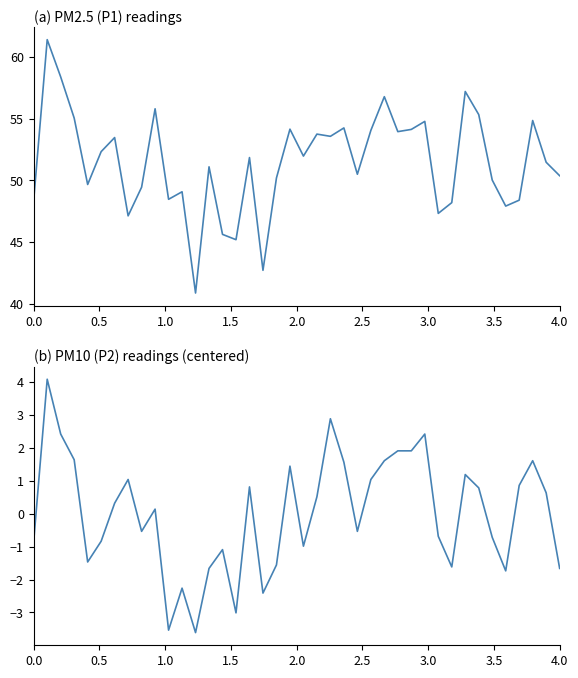

Reading left to right, extract all data points from this chart.

P1: 48.4	61.4	58.4	55.0	49.7	52.3	53.5	47.1	49.5	55.8	48.5	49.1	40.9	51.1	45.6	45.2	51.9	42.7	50.2	54.1	52.0	53.8	53.6	54.2	50.5	54.0	56.8	54.0	54.1	54.8	47.3	48.2	57.2	55.3	50.0	47.9	48.4	54.9	51.5	50.4
P2: -0.8	4.1	2.4	1.6	-1.5	-0.8	0.3	1.0	-0.5	0.1	-3.5	-2.3	-3.6	-1.7	-1.1	-3.0	0.8	-2.4	-1.6	1.4	-1.0	0.5	2.9	1.6	-0.5	1.0	1.6	1.9	1.9	2.4	-0.7	-1.6	1.2	0.8	-0.7	-1.7	0.9	1.6	0.6	-1.7